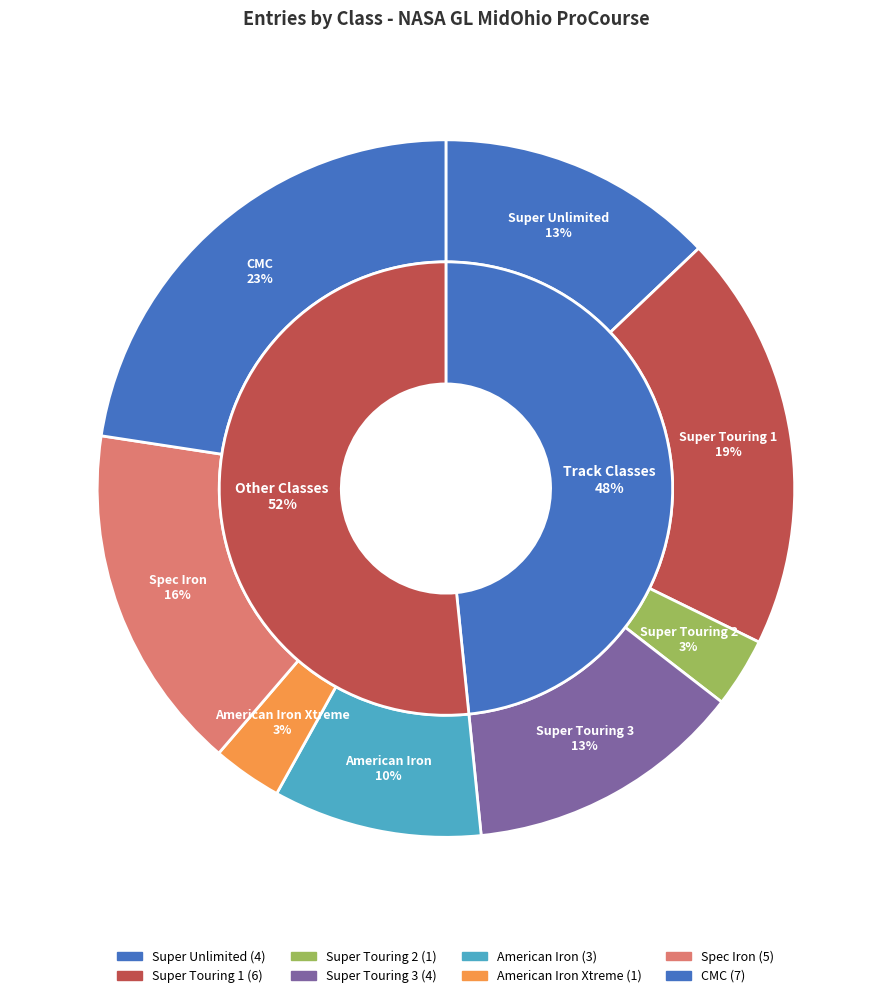

Count the number of slices in the pie.

8